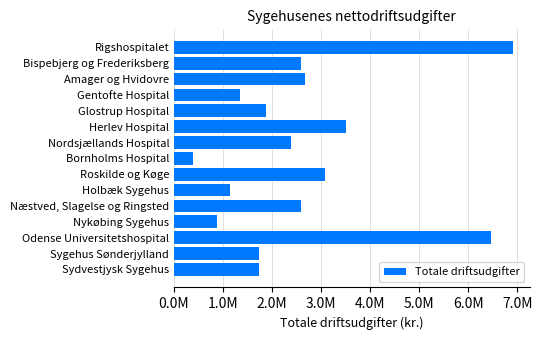

Are the bars horizontal?

Yes